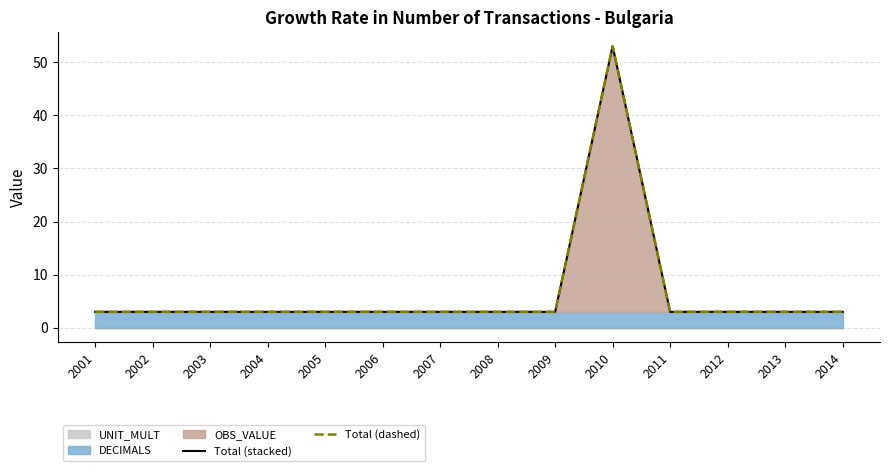

True or false: Total (stacked) and Total (dashed) cross at least once.

False